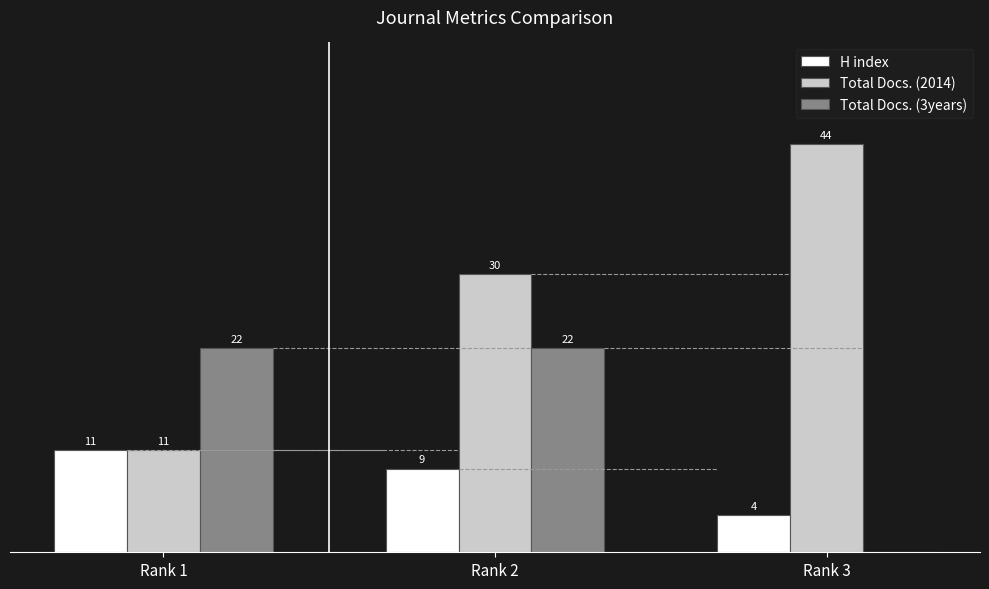

At which label is H index closest to 7?

Rank 2